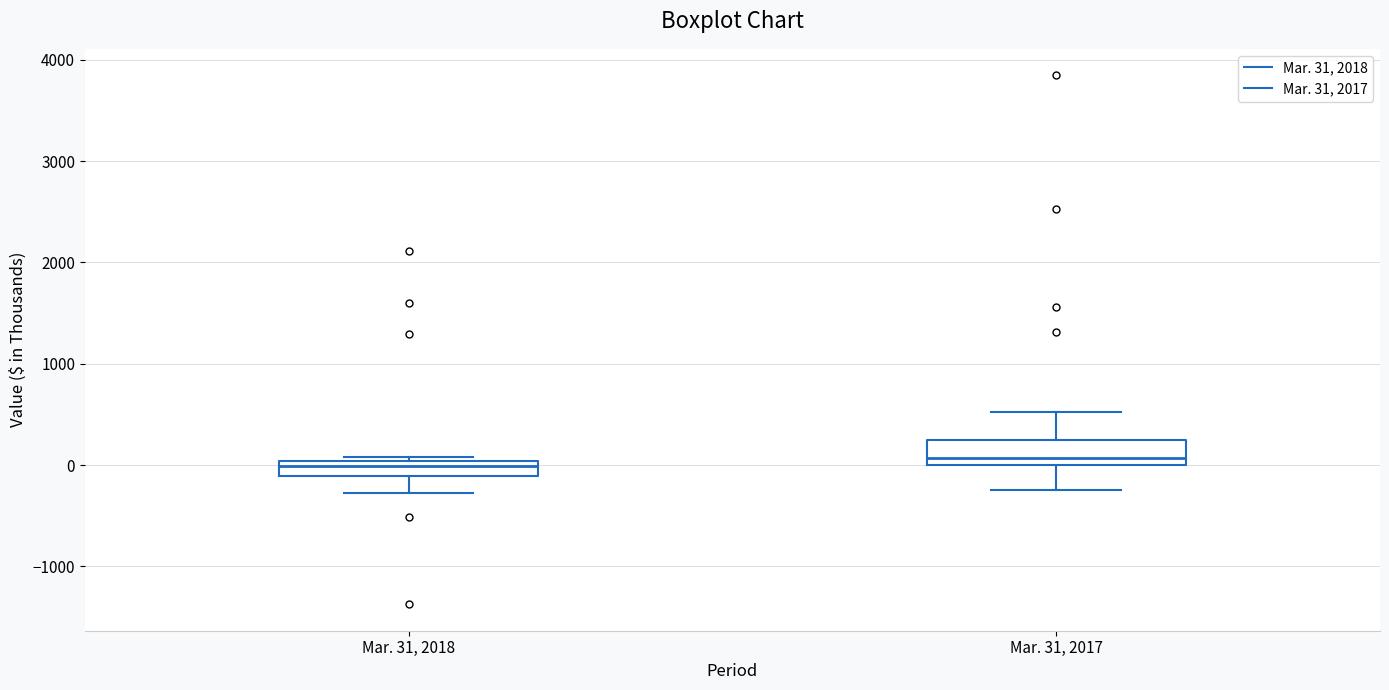

Which box is the tallest, from its lower edge to its upper edge?

Mar. 31, 2017